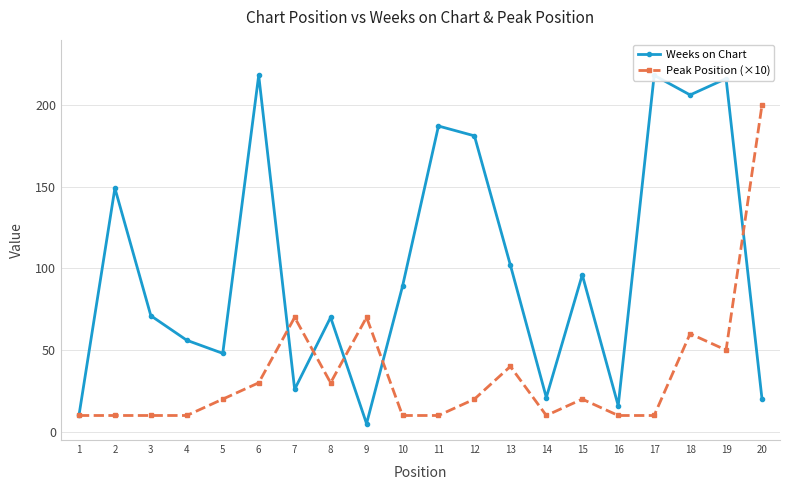

Reading right to left, what are all the values shown in this chart?

Weeks on Chart: 20=20	19=216	18=206	17=218	16=16	15=96	14=21	13=102	12=181	11=187	10=89	9=5	8=70	7=26	6=218	5=48	4=56	3=71	2=149	1=10
Peak Position (×10): 20=200	19=50	18=60	17=10	16=10	15=20	14=10	13=40	12=20	11=10	10=10	9=70	8=30	7=70	6=30	5=20	4=10	3=10	2=10	1=10